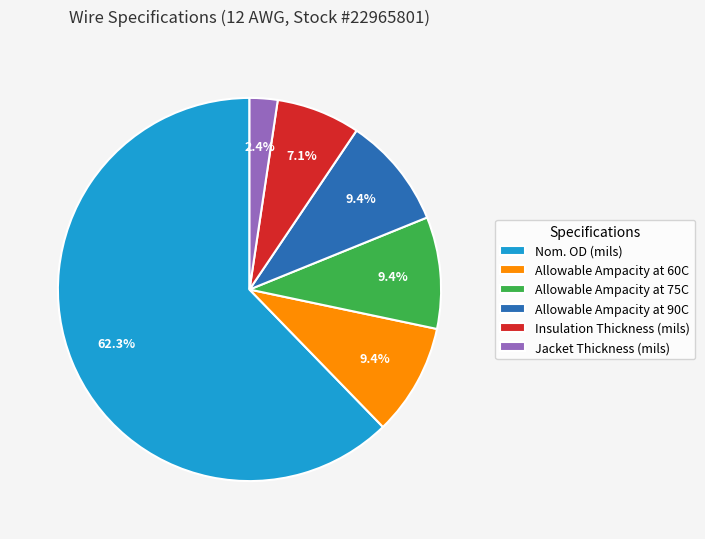

Do Allowable Ampacity at 90C and Insulation Thickness (mils) together represent more than half of the pie?

No